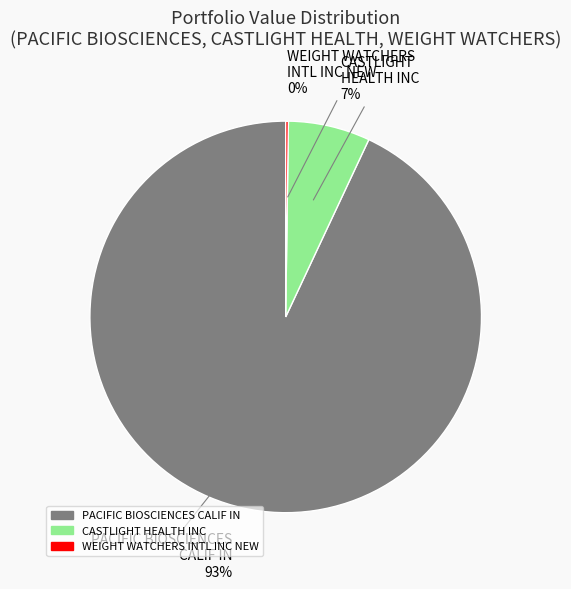

To the nearest percent, what is the difference between the PACIFIC BIOSCIENCES CALIF IN and CASTLIGHT HEALTH INC slice percentages?

86%